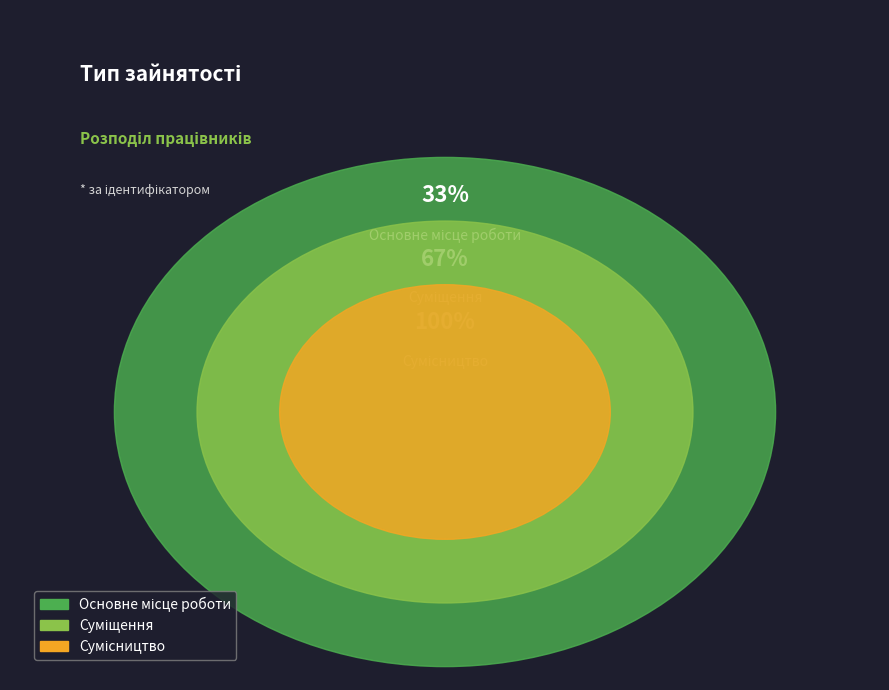

To the nearest percent, what is the average slice percentage?

33%